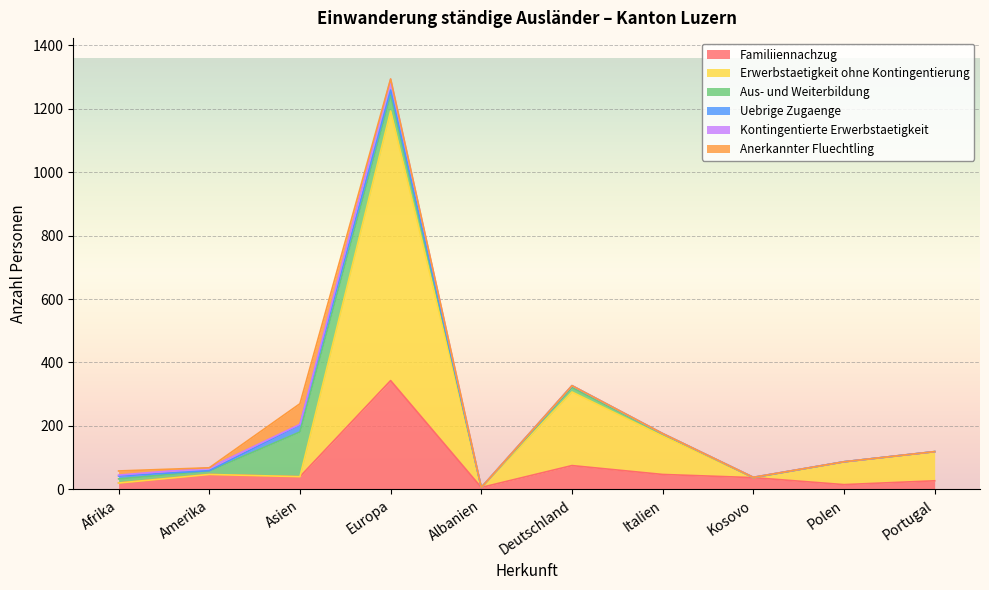

What is the label of the 4th point from the left?

Europa